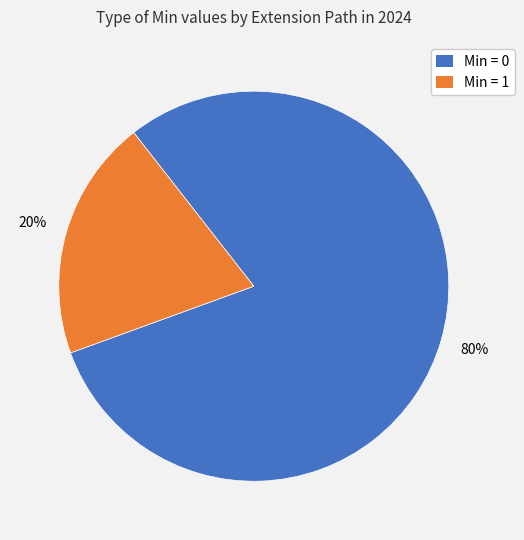

Is there a majority slice in this chart?

Yes